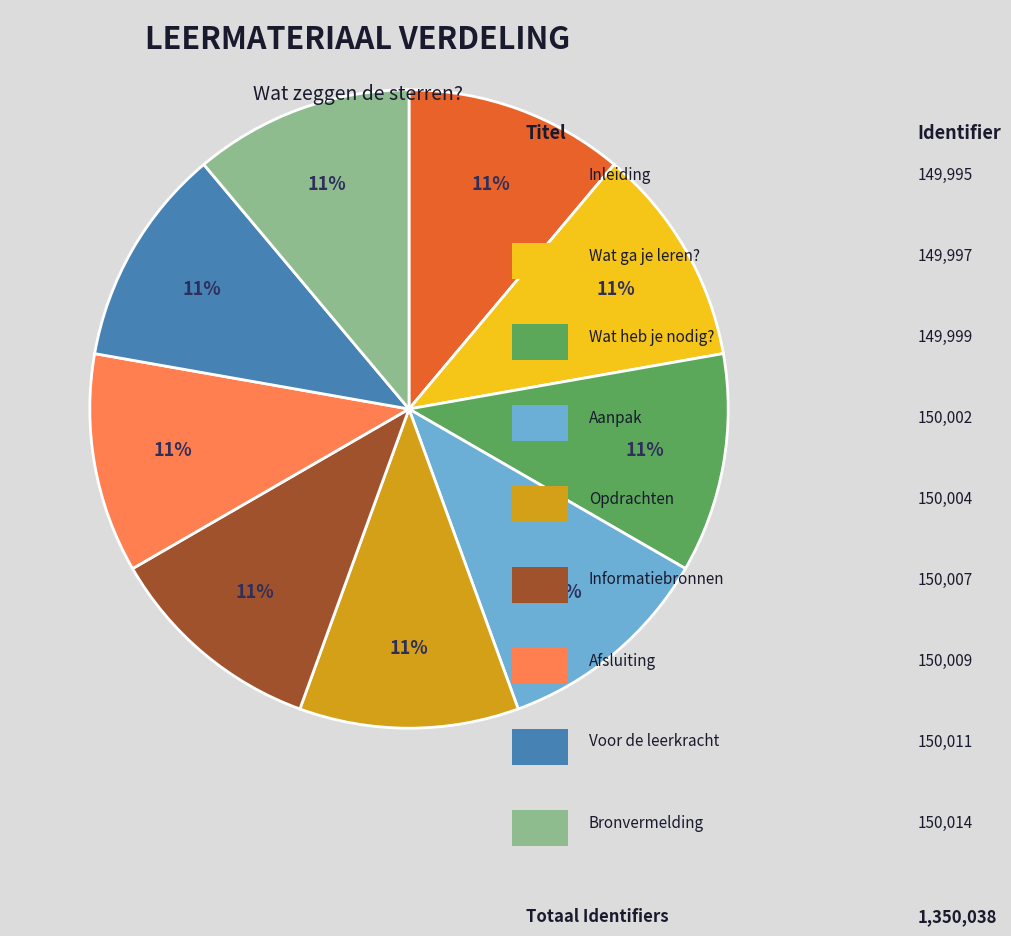

Count the number of slices in the pie.

9